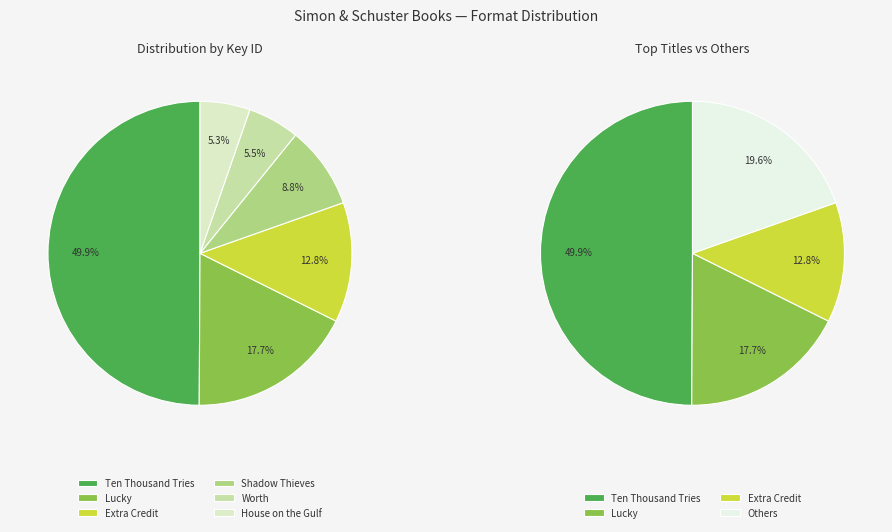

What portion of the pie excludes Ten Thousand Tries?

50.1%